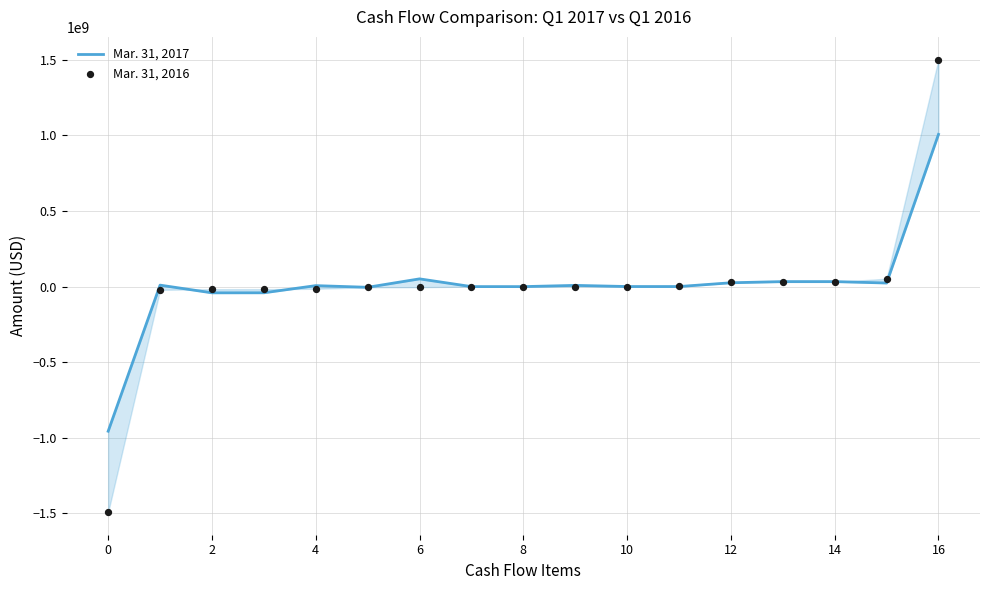

At how many categories does at least one series exceed 849017961?

1